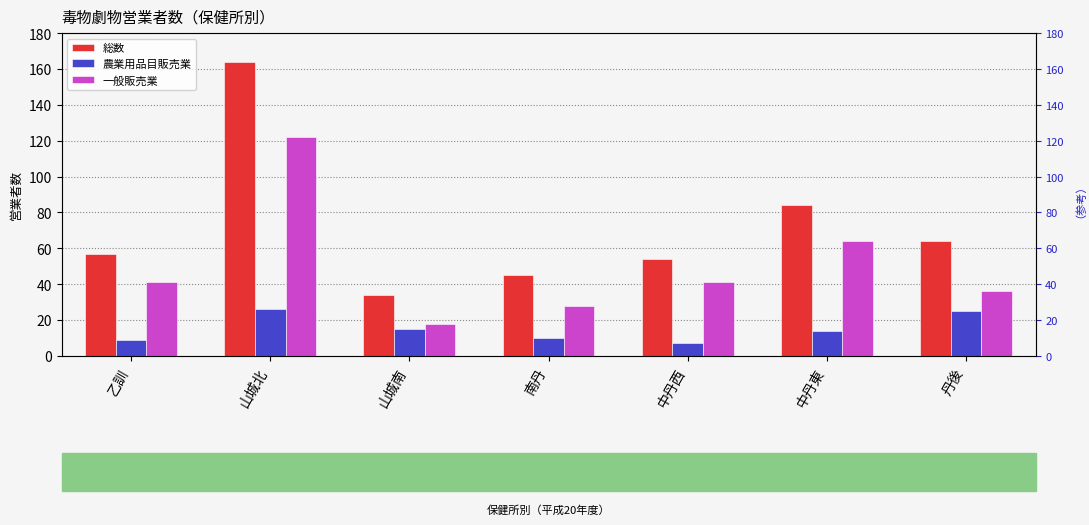

What is the label of the 7th bar from the right?

乙訓